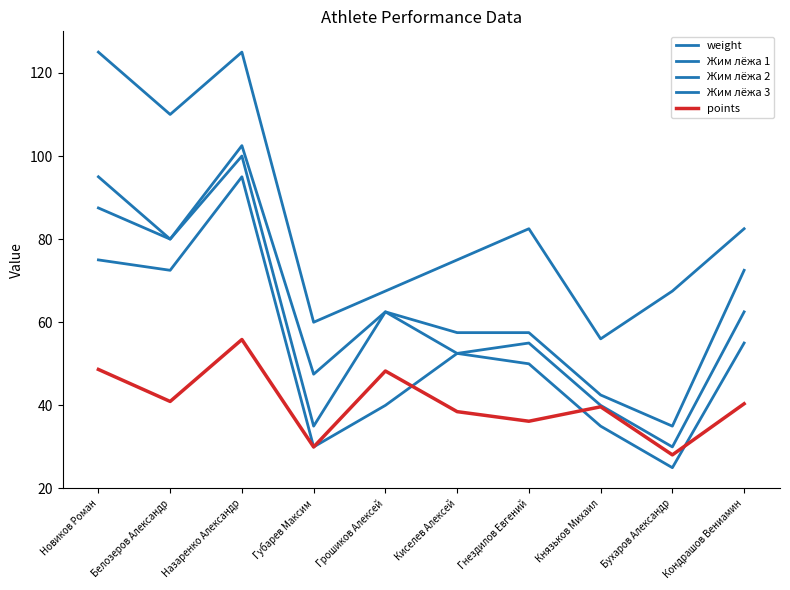

True or false: points has a value of 25.3 at Белозеров Александр.

False